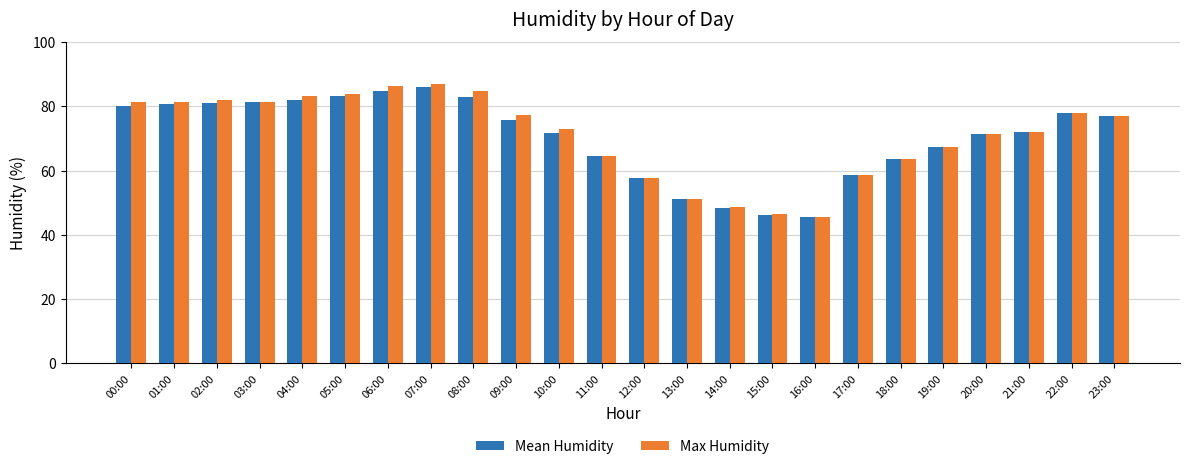

What is the sum of all Mean Humidity values?

1690.4